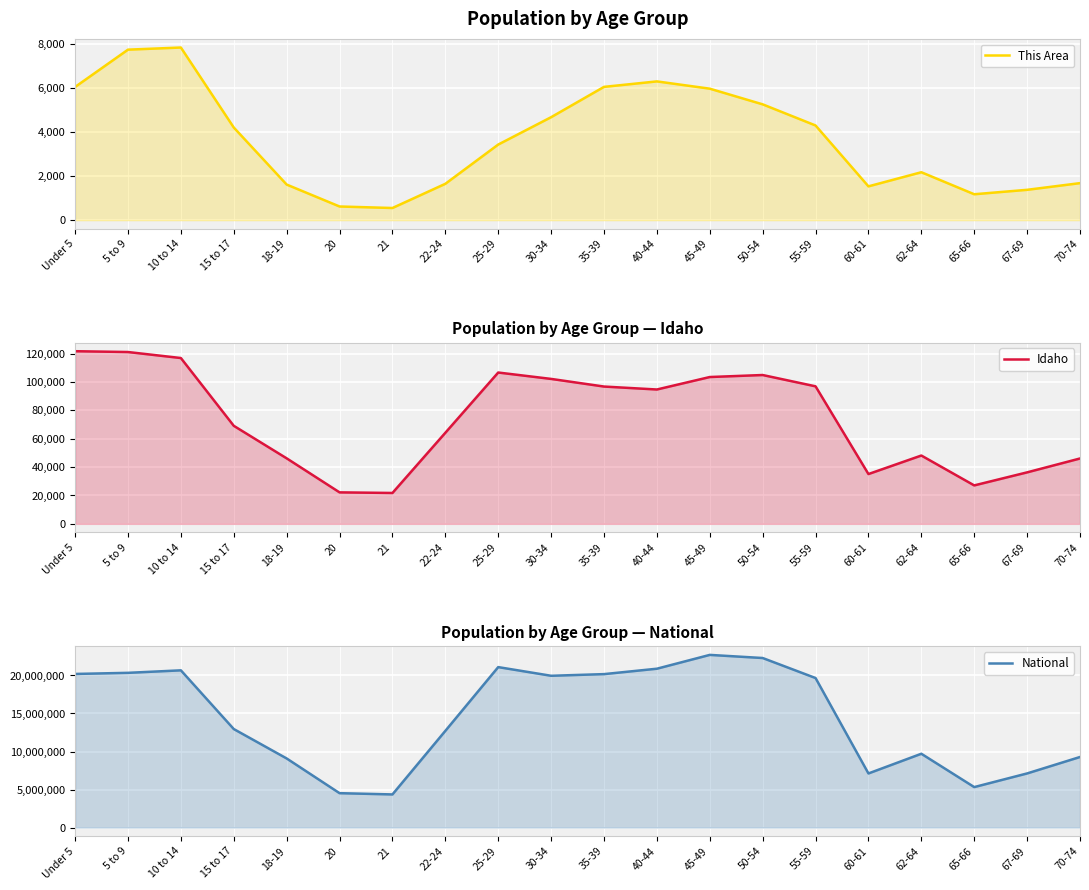

Is the value of This Area at 22-24 greater than the value of National at 25-29?

No